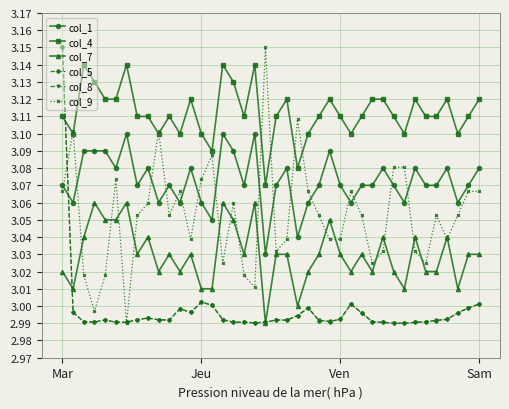

True or false: col_1 and col_4 intersect in this chart.

False